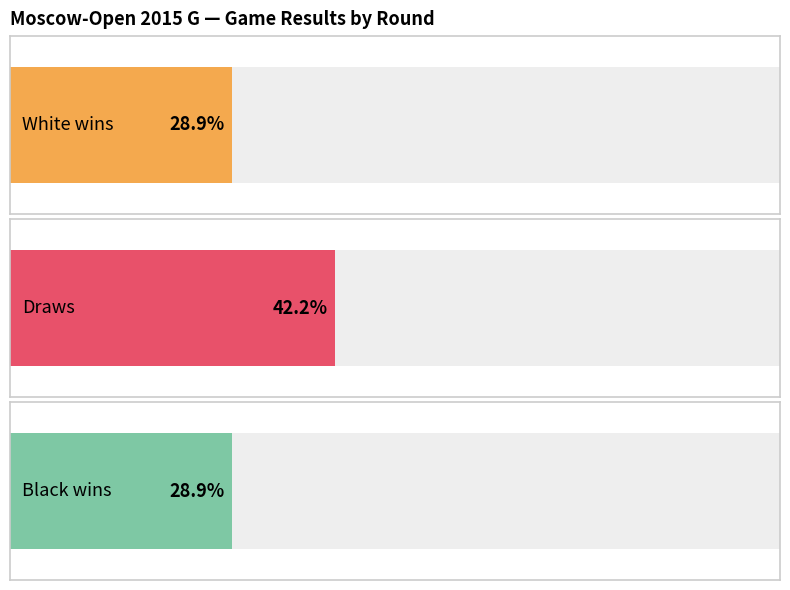

Which category has the lowest value in the Black wins series?

1